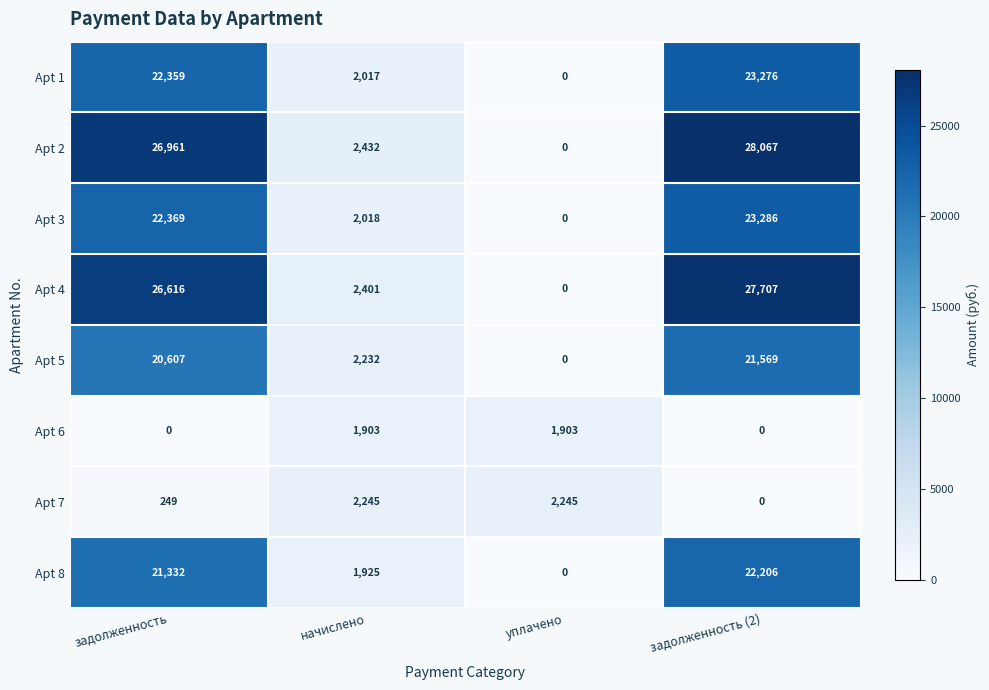

List the series in order of their peak value, lowest first.

Apt 6, Apt 7, Apt 5, Apt 8, Apt 1, Apt 3, Apt 4, Apt 2